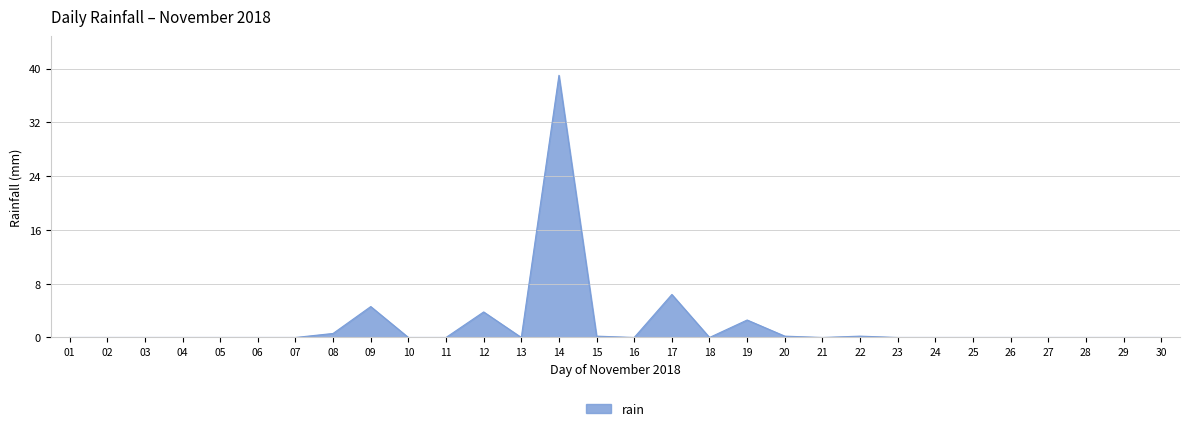

How many lines are shown in the chart?

1